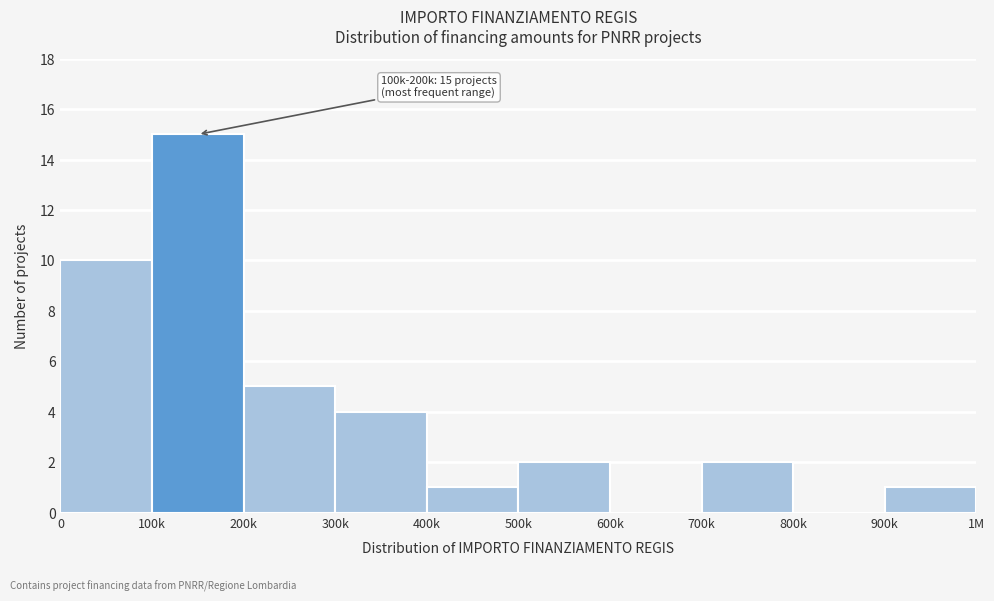

Reading left to right, what are all the values shown in this chart?

0=10	100k=15	200k=5	300k=4	400k=1	500k=2	600k=0	700k=2	800k=0	900k=1